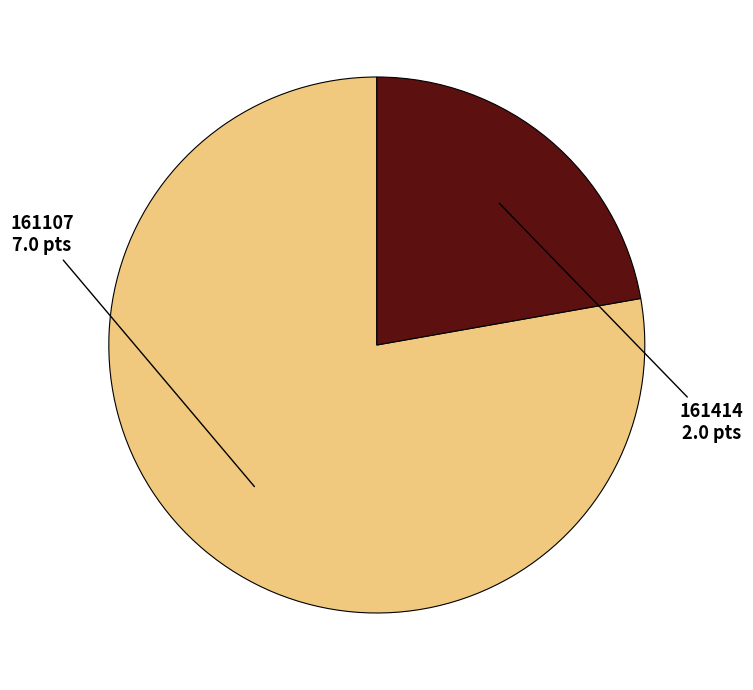

Between 161107 and 161414, which is larger?

161107